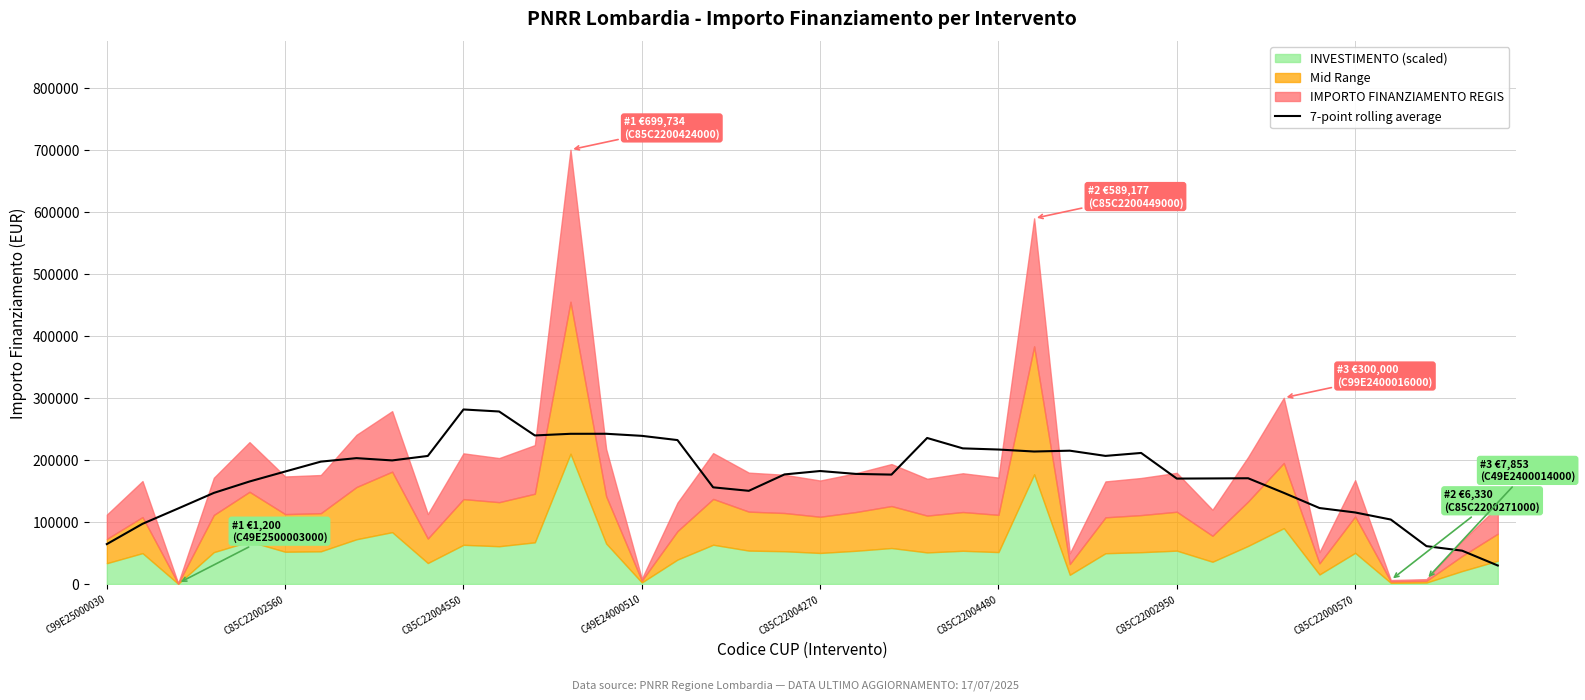

How many data points are less than 181241?

20